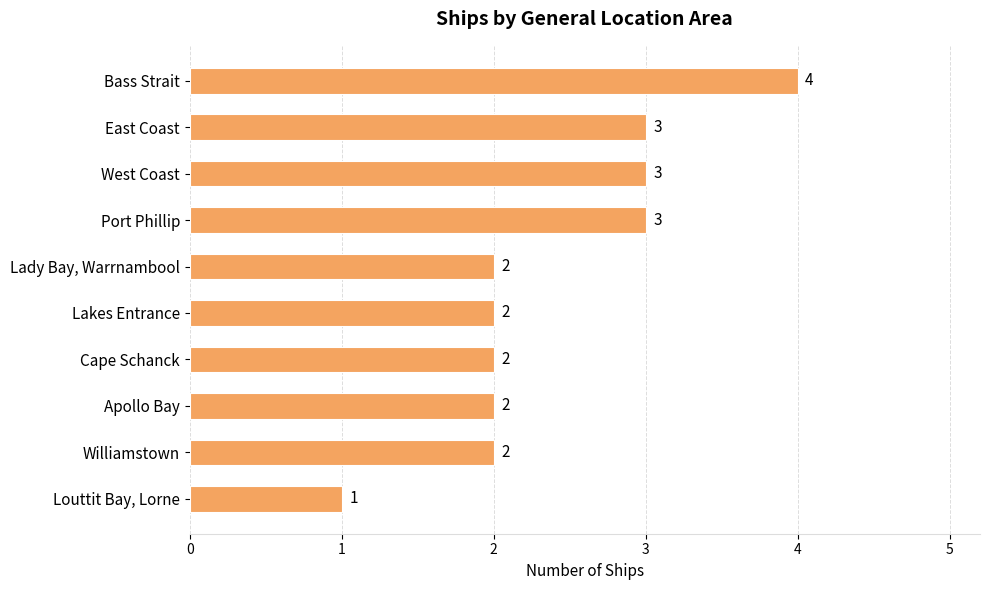

What is the smallest value displayed?

1